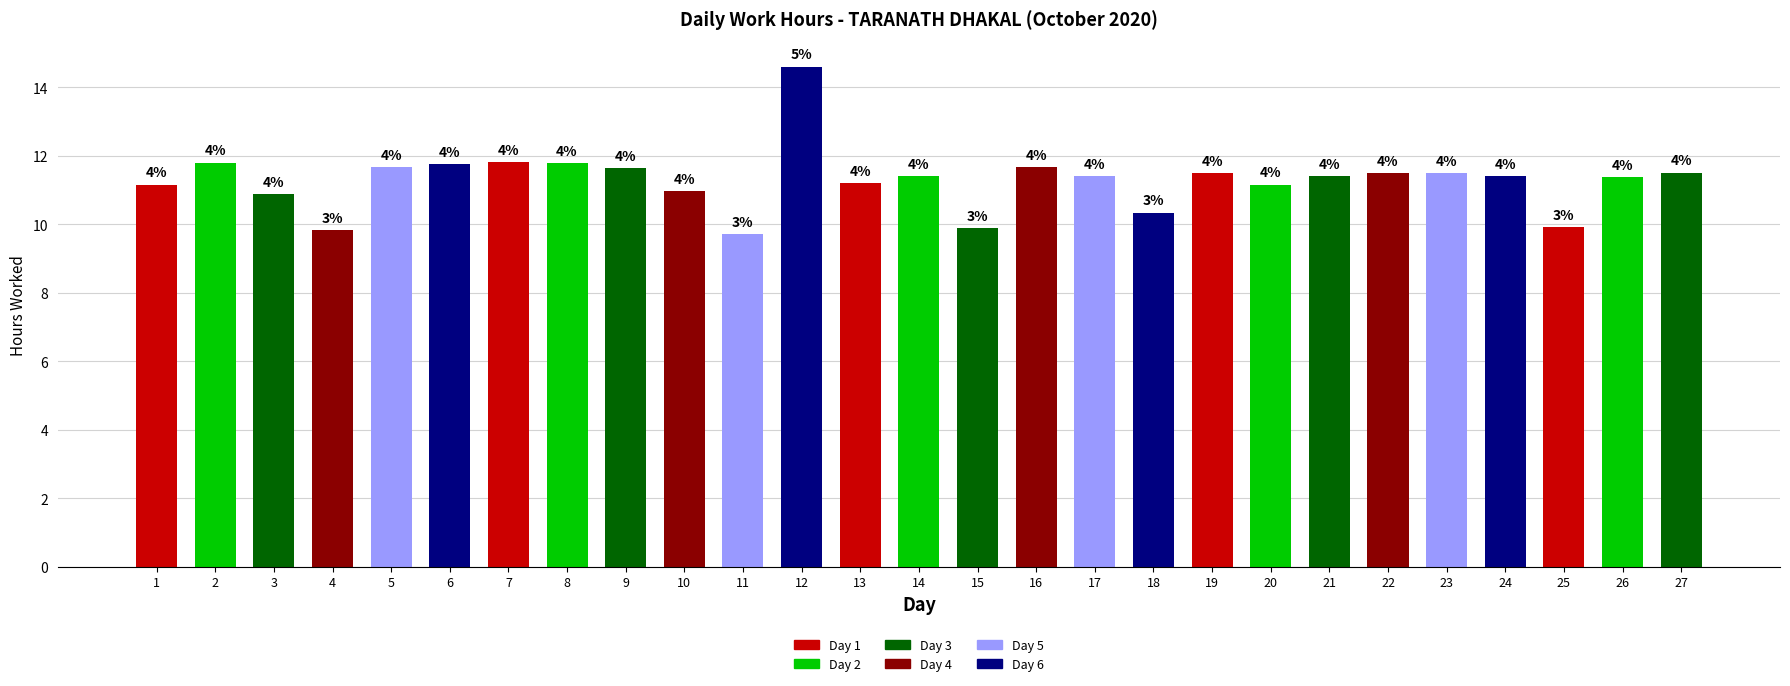

Rank the categories by value from highest to lowest.

12, 7, 2, 8, 6, 5, 16, 9, 27, 19, 22, 23, 14, 17, 21, 24, 26, 13, 1, 20, 10, 3, 18, 25, 15, 4, 11